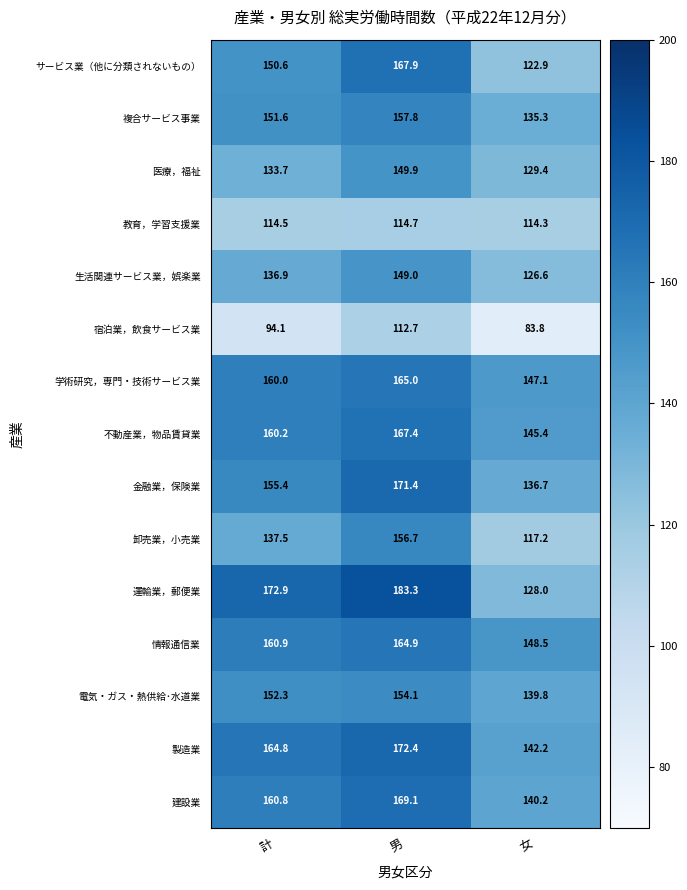

What is the difference between the highest and lowest values at 計?

78.8